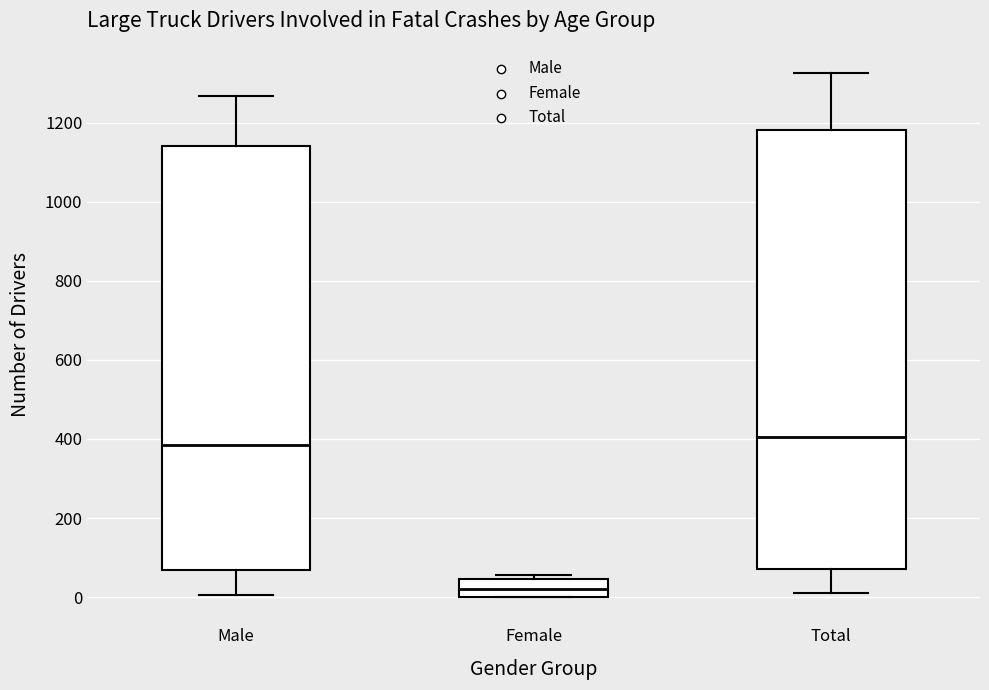

Where does the upper whisker of the box for Male end on the y-axis? The values are not printed on the chart, so give them approximately, as read against the axis.

1260